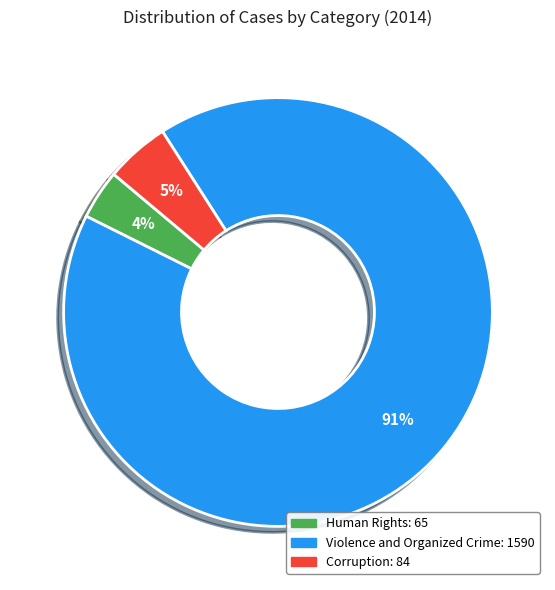

How many slices are in this pie chart?

3